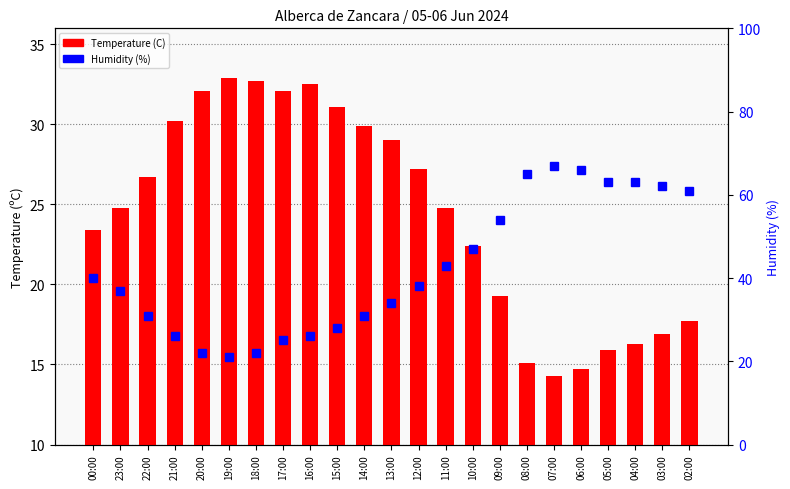

What is the label of the 17th bar from the left?

08:00